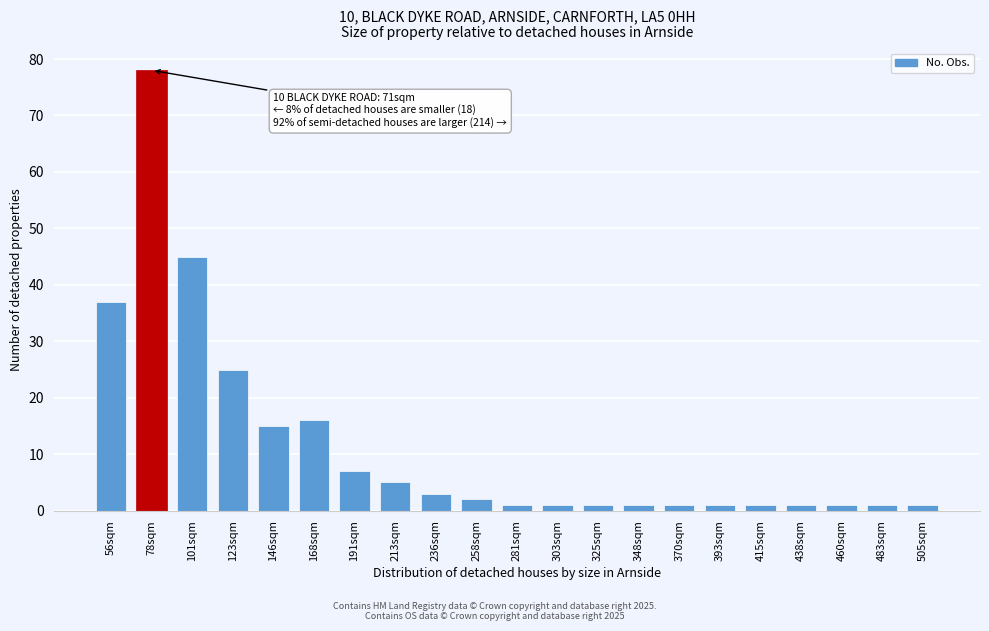

Reading left to right, transcribe all the data shown in this chart.

37	78	45	25	15	16	7	5	3	2	1	1	1	1	1	1	1	1	1	1	1